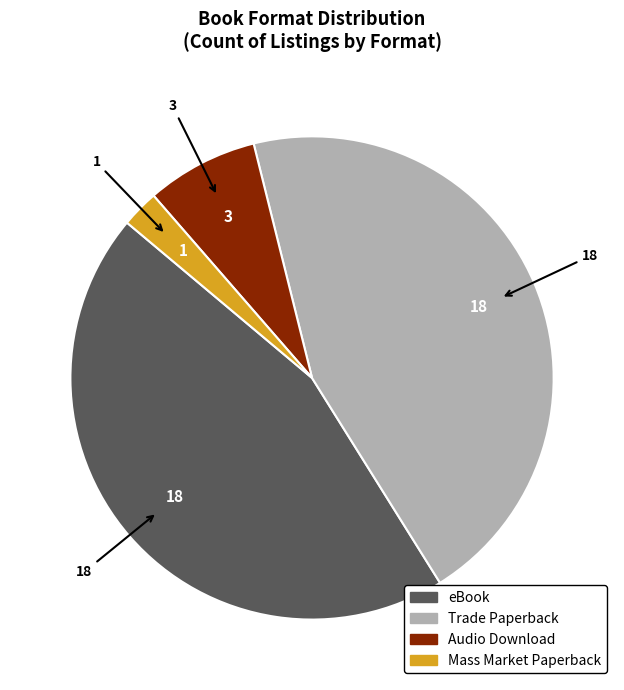

Count the number of slices in the pie.

4